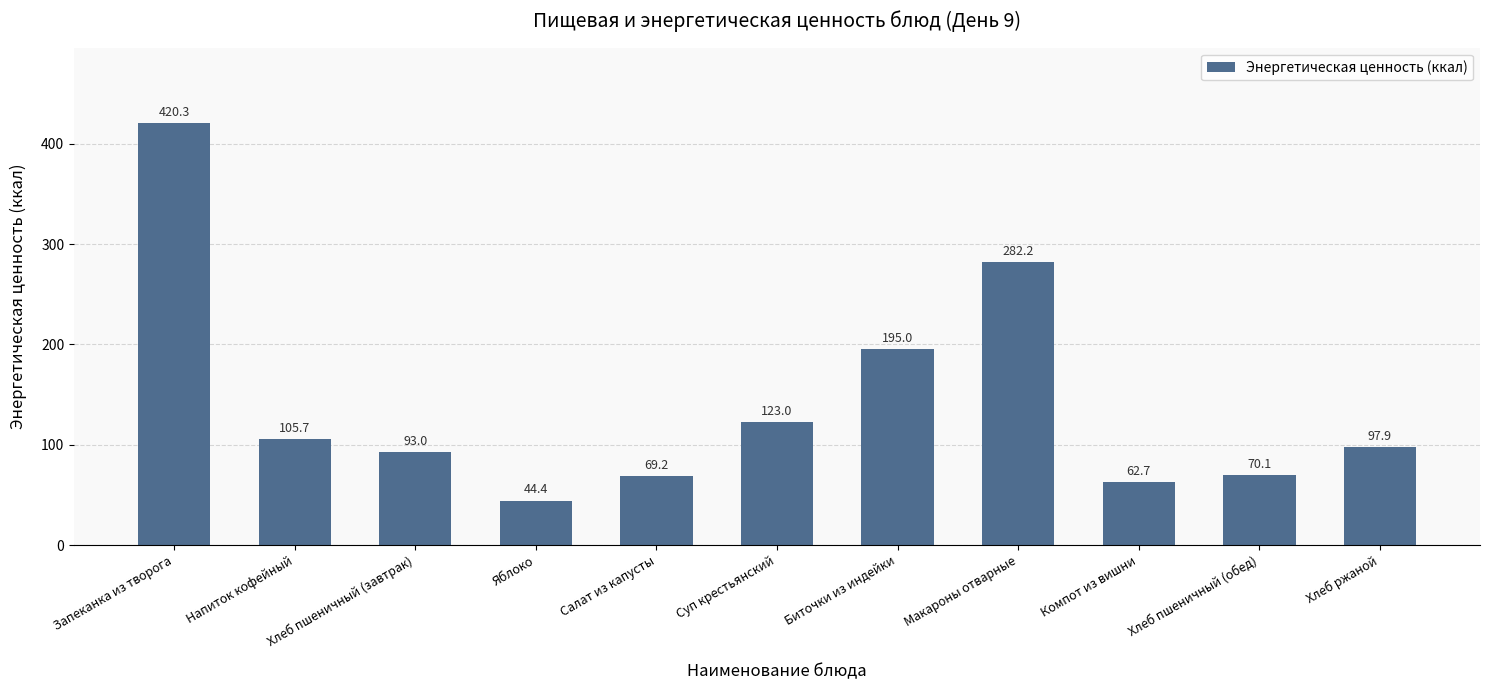

What is the difference between the maximum and second lowest values?

357.6